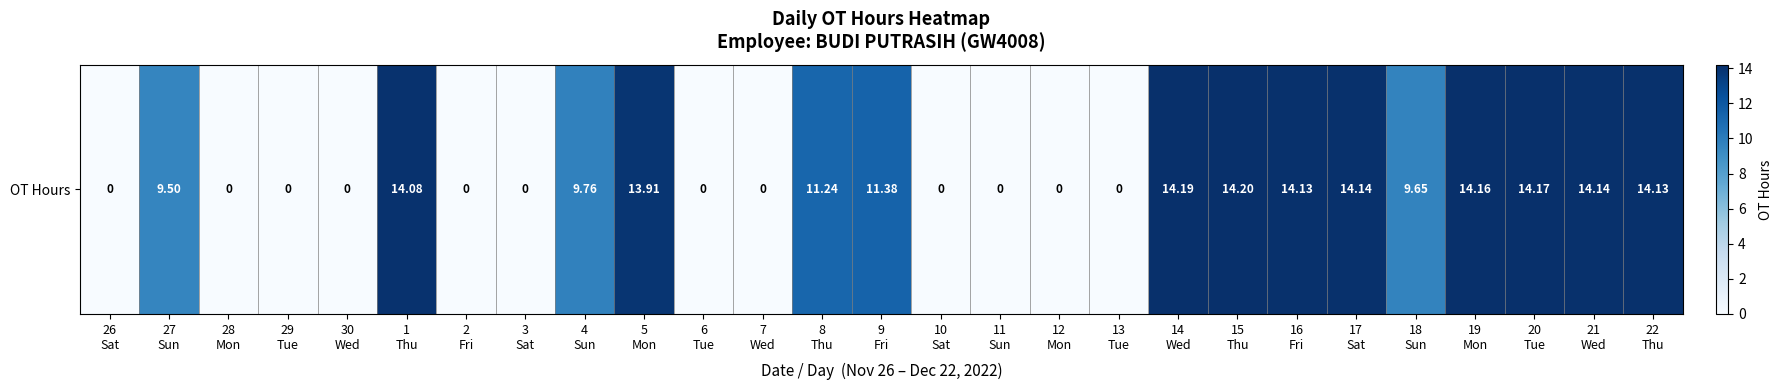

Reading left to right, what are all the values shown in this chart?

26
Sat=0.0	27
Sun=9.5	28
Mon=0.0	29
Tue=0.0	30
Wed=0.0	1
Thu=14.1	2
Fri=0.0	3
Sat=0.0	4
Sun=9.8	5
Mon=13.9	6
Tue=0.0	7
Wed=0.0	8
Thu=11.2	9
Fri=11.4	10
Sat=0.0	11
Sun=0.0	12
Mon=0.0	13
Tue=0.0	14
Wed=14.2	15
Thu=14.2	16
Fri=14.1	17
Sat=14.1	18
Sun=9.7	19
Mon=14.2	20
Tue=14.2	21
Wed=14.1	22
Thu=14.1